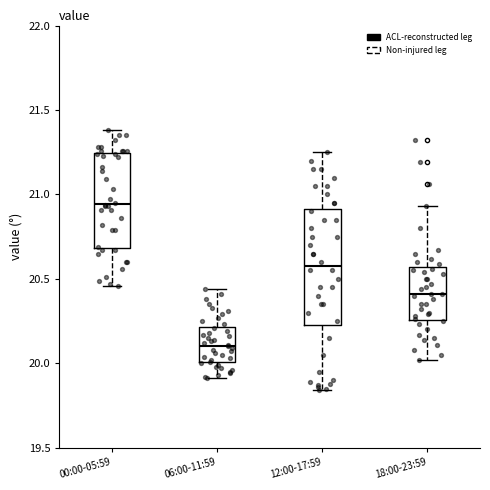

Reading left to right, read every box against the y-axis: the position of its median line, the range the box covers, and the ends of its whiskers. The values are not printed on the chart, so give them approximately, as read against the axis.

00:00-05:59: median 20.95, box 20.70 to 21.25, whiskers 20.45 to 21.40
06:00-11:59: median 20.10, box 20.00 to 20.20, whiskers 19.90 to 20.45
12:00-17:59: median 20.60, box 20.25 to 20.90, whiskers 19.85 to 21.25
18:00-23:59: median 20.40, box 20.25 to 20.55, whiskers 20.00 to 20.95